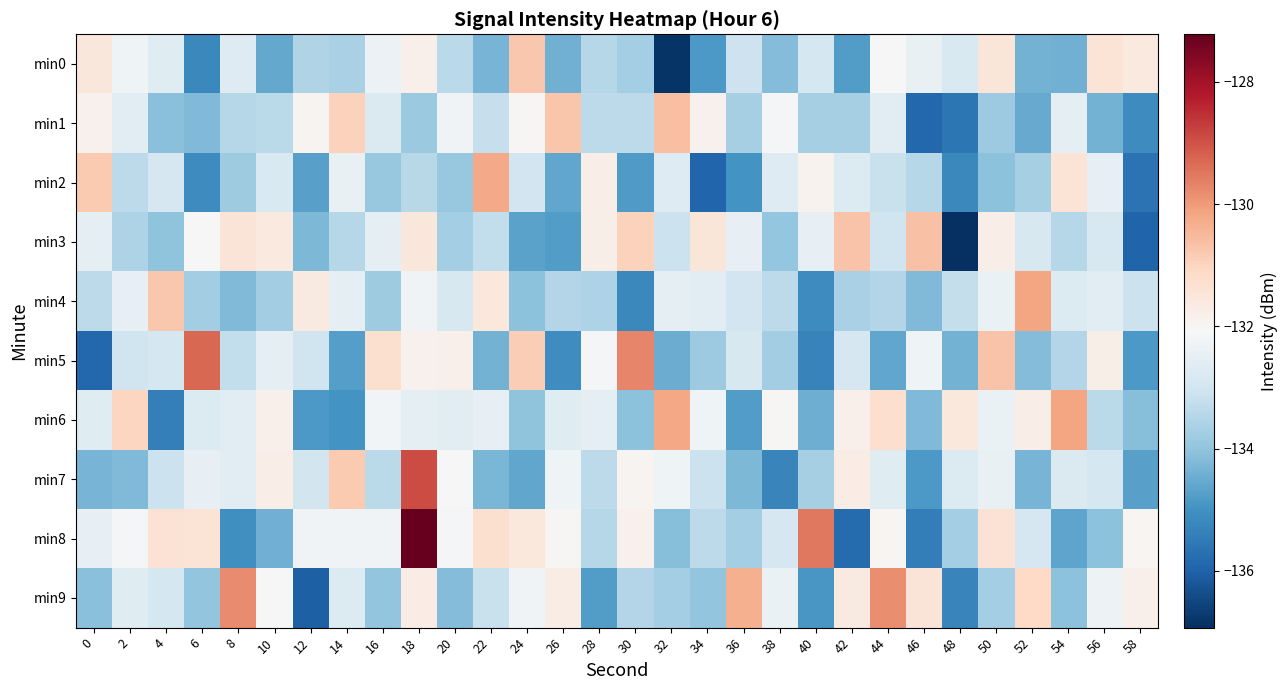

Rank the series at 34 from highest to lowest value.

min3, min1, min6, min4, min7, min8, min5, min9, min0, min2